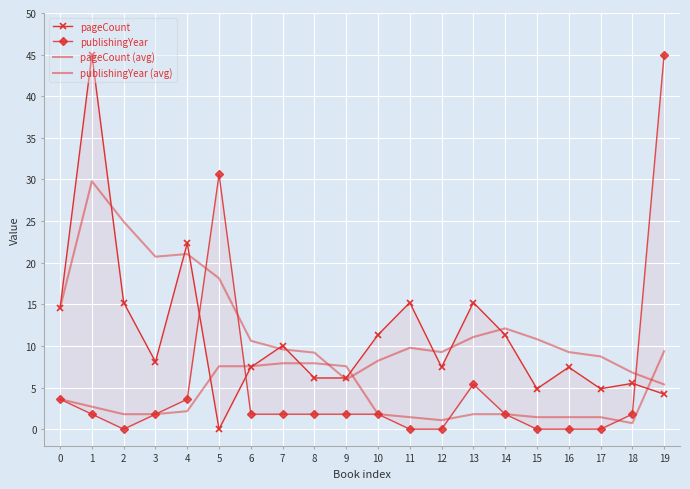

List the series in order of their overall mean, highest first.

pageCount (avg), pageCount, publishingYear, publishingYear (avg)